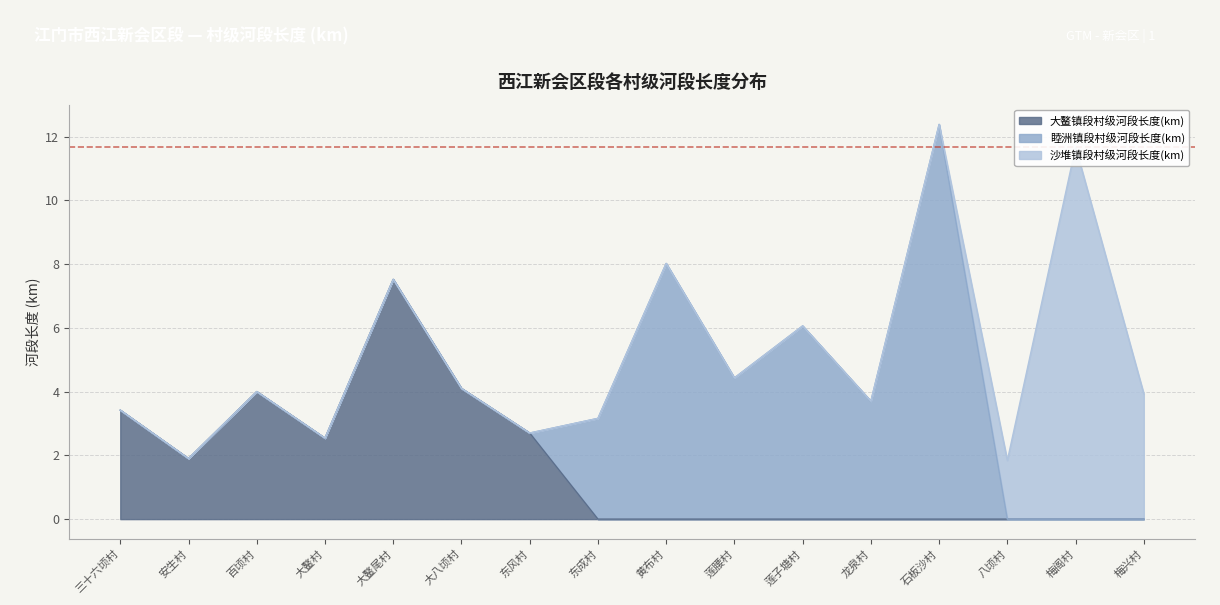

The 沙堆镇段村级河段长度(km) series shows -7.6 at 大鳌村. True or false?

False